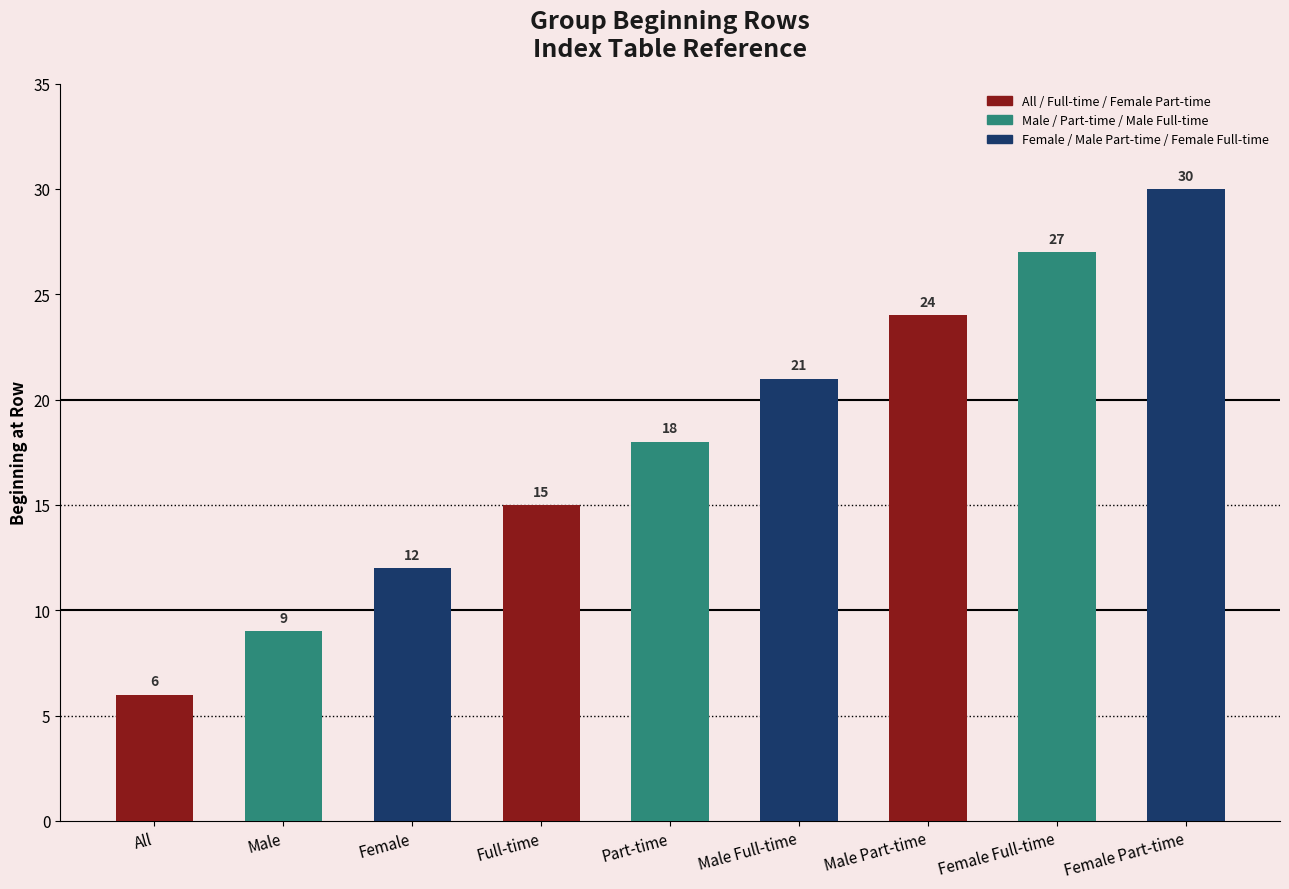

The chart shows a value of 15 at Full-time. True or false?

True